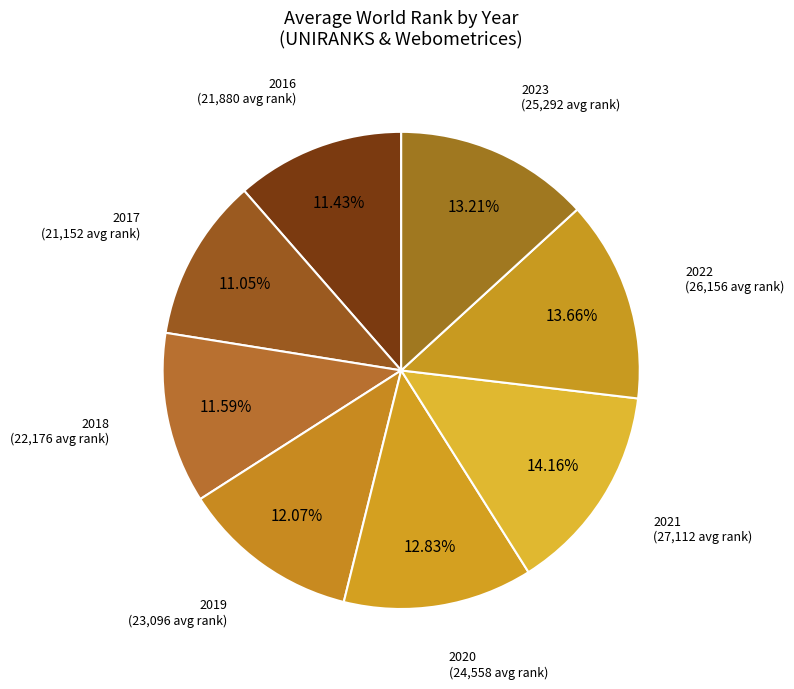

Is there a majority slice in this chart?

No